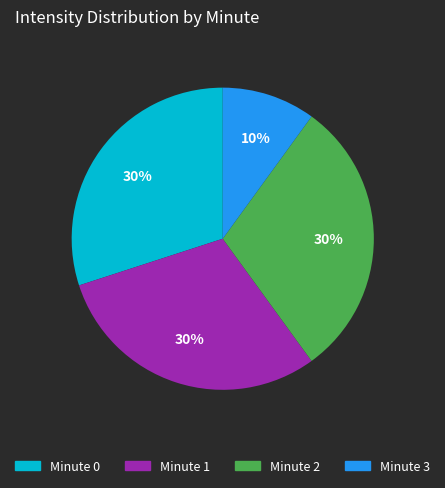

True or false: Minute 3 accounts for 10% of the total.

True